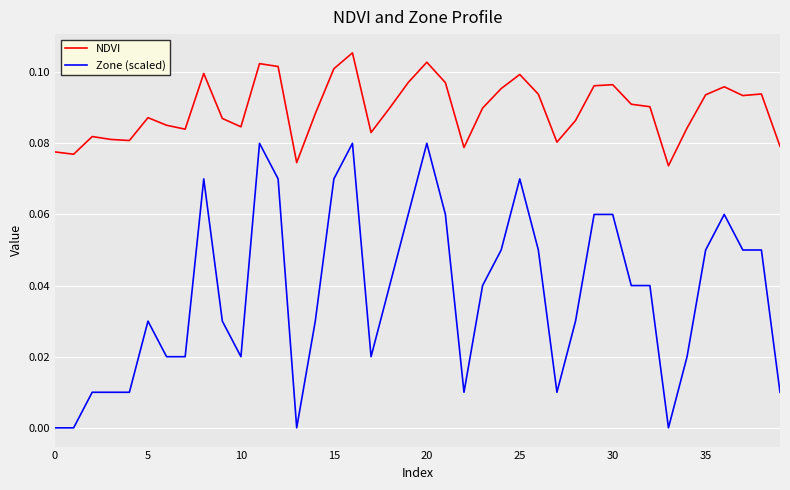

True or false: Zone (scaled) and NDVI intersect in this chart.

False